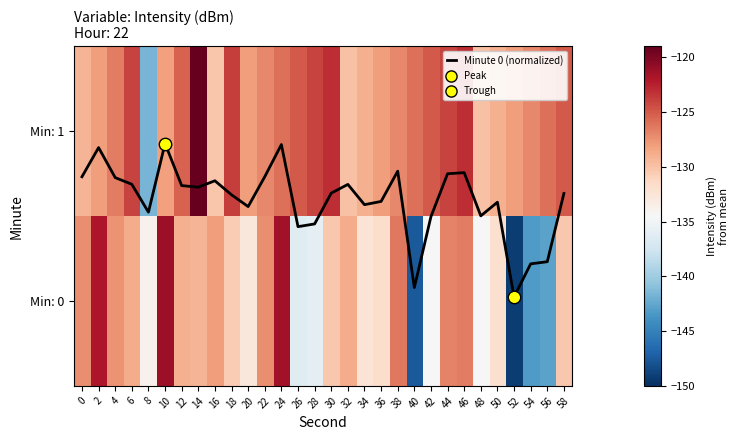

How many values in the Min: 1 series exceed -126?

11